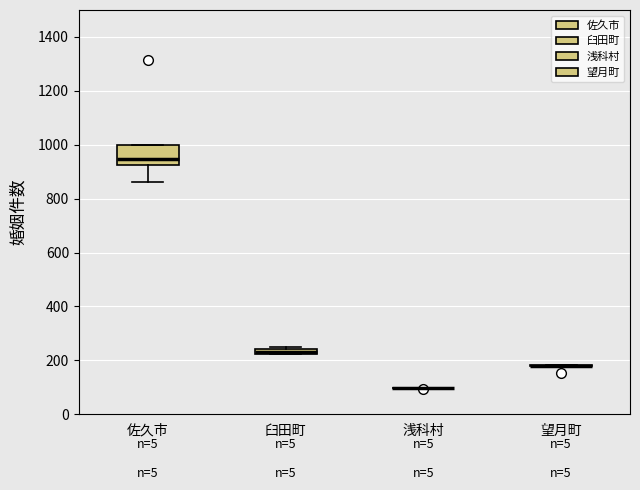

Where is the lower edge of the box for 臼田町 on the y-axis? The values are not printed on the chart, so give them approximately, as read against the axis.

220